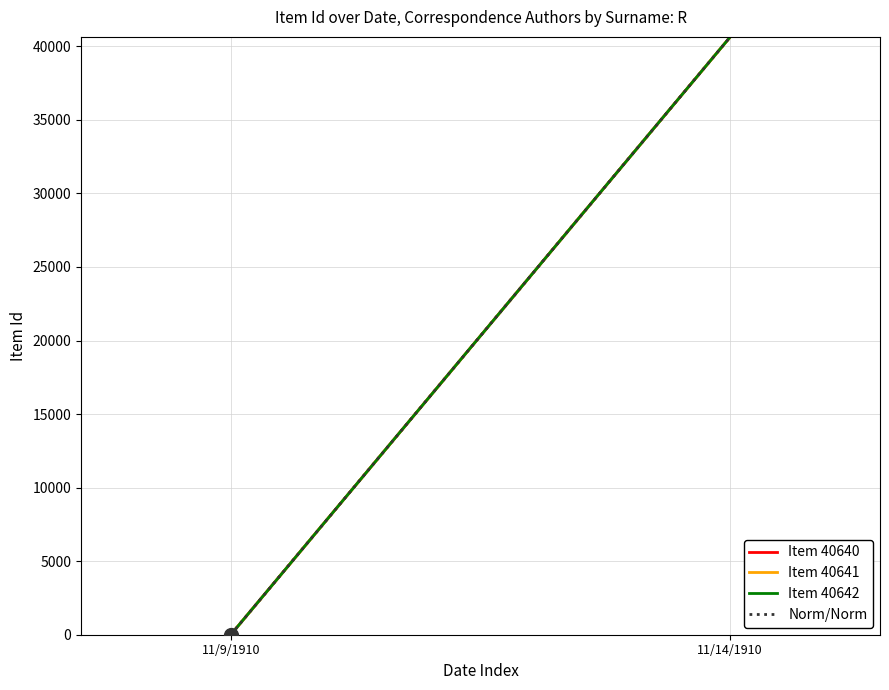

The Item 40640 series shows 0 at 11/9/1910. True or false?

True